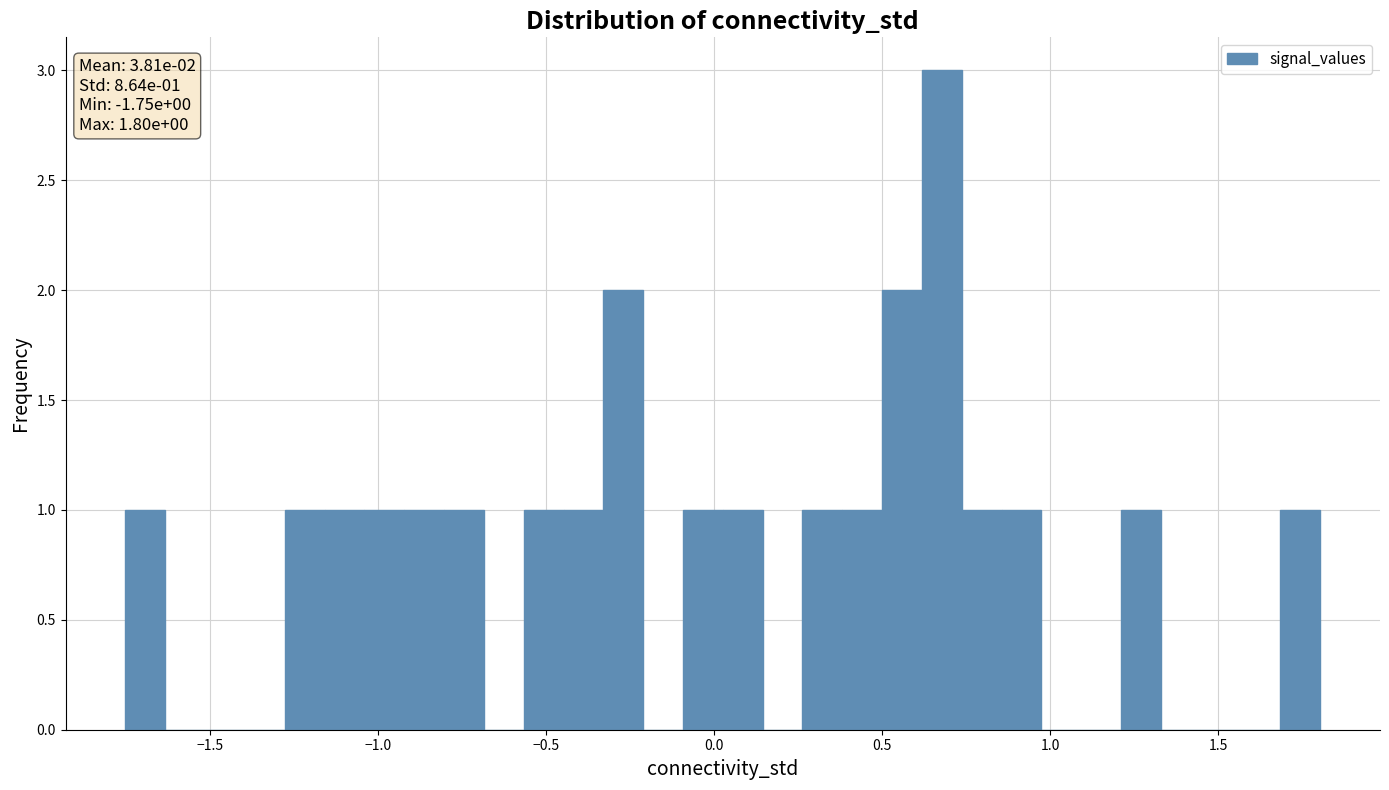

Around what value on the x-axis is the tallest bar? Give the approximate position of its centre, as read against the axis.

0.70